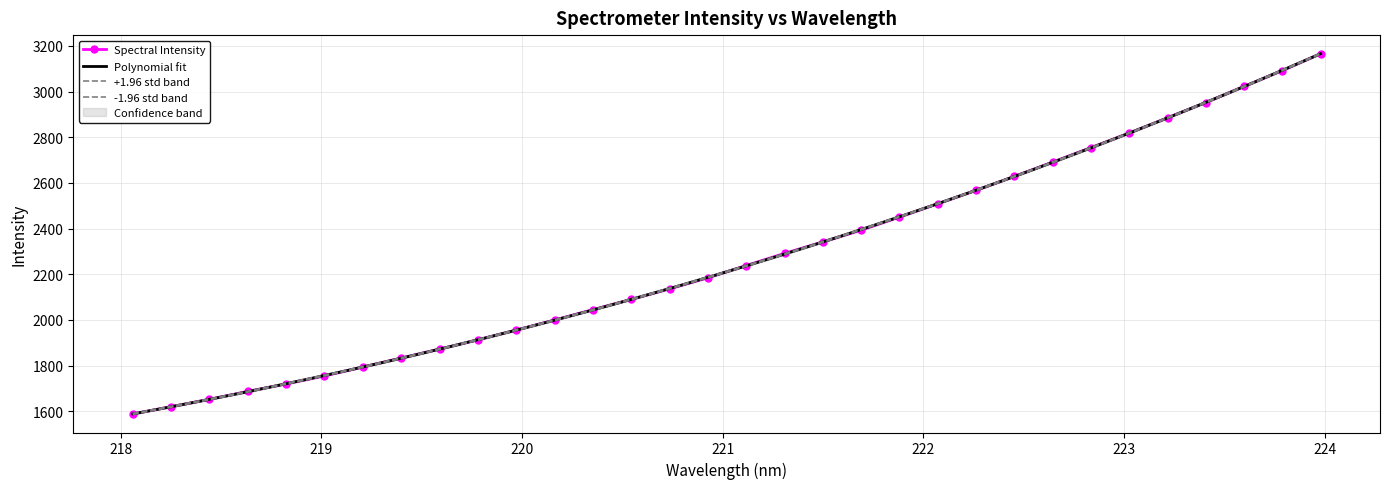

What is the approximate value at 223.7895?

3092.2